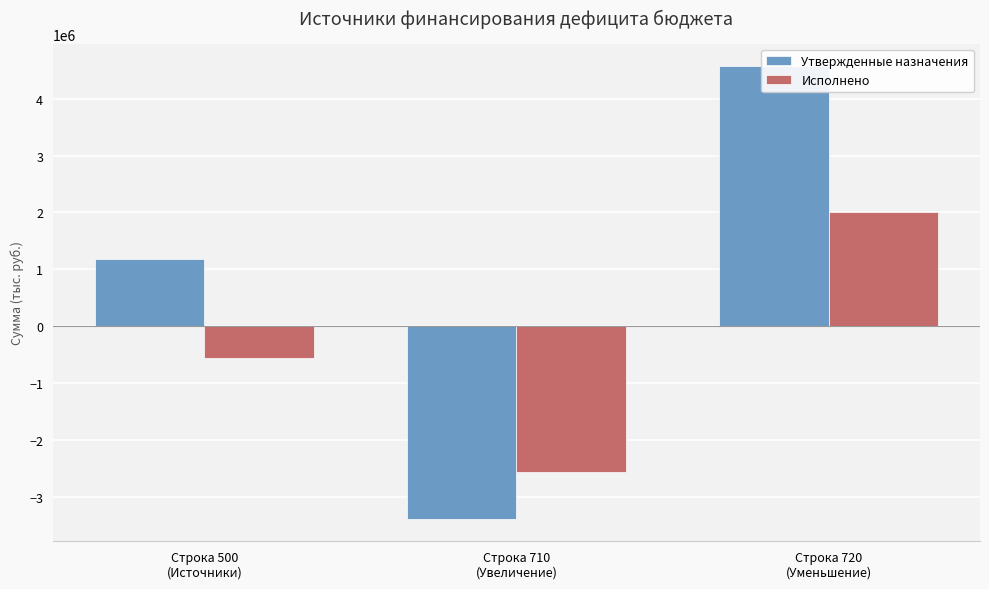

Reading right to left, what are all the values shown in this chart?

Утвержденные назначения: 4566101.1	-3376435.8	1189665.3
Исполнено: 2007012.1	-2563495.3	-556483.2